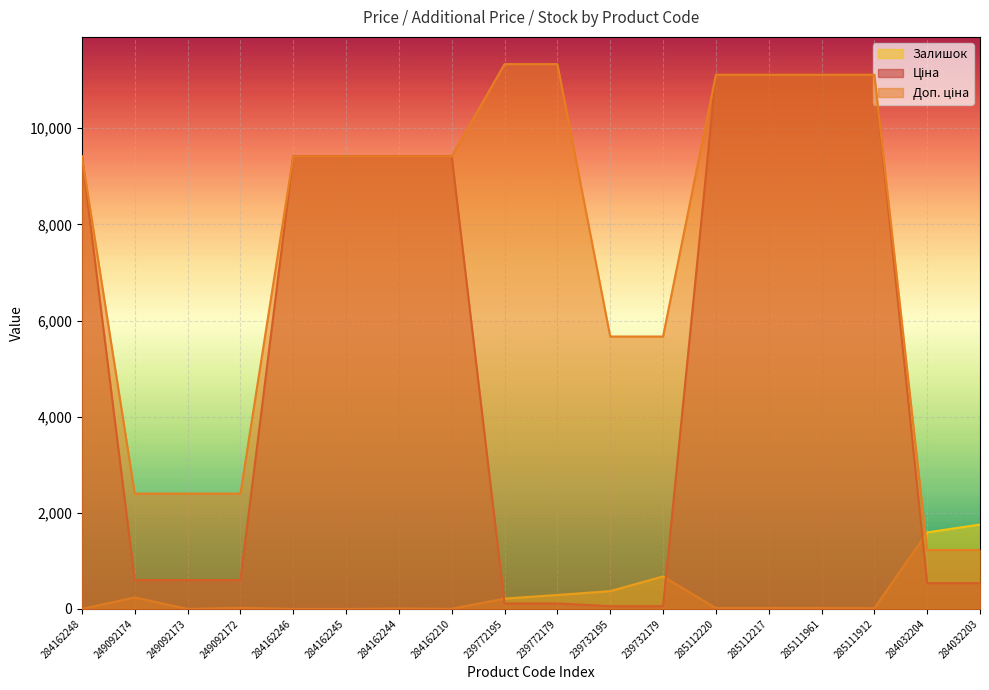

Does the chart display data point markers on the line(s)?

No